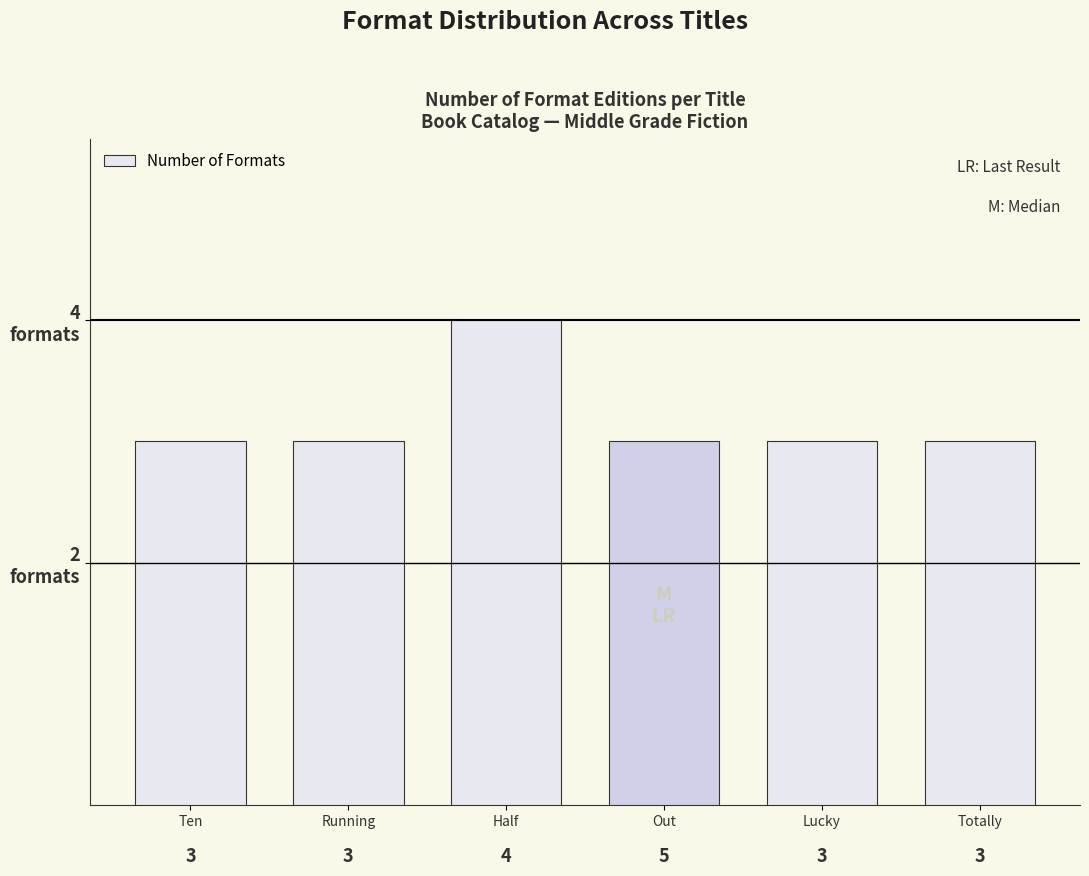

What is the ratio of the value at Ten to the value at Totally?

1.0